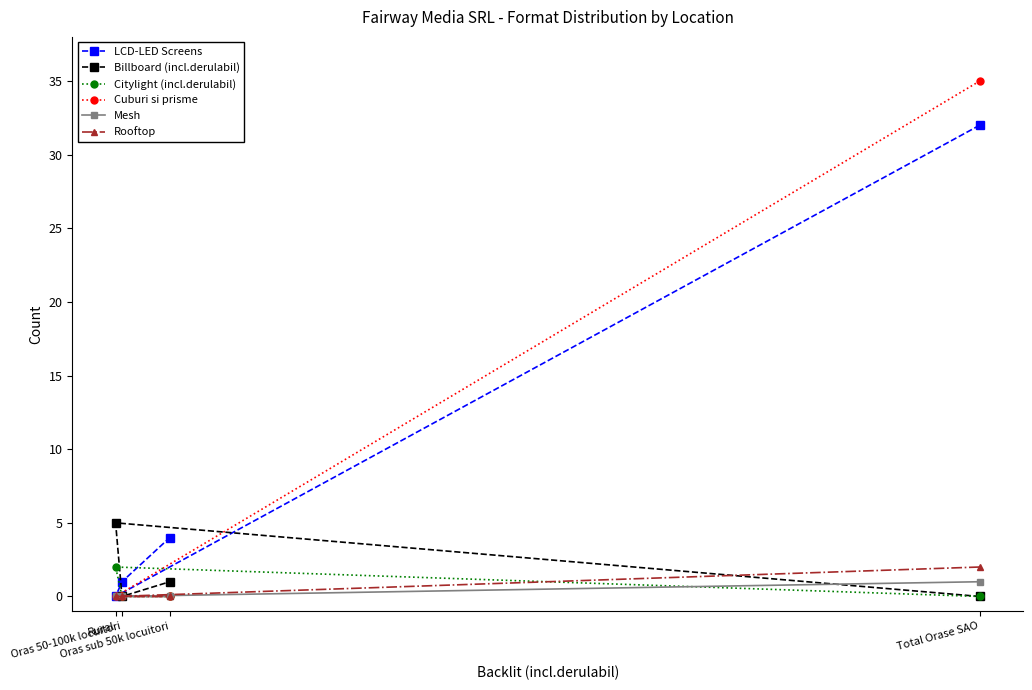

What is the maximum value shown in the chart?

35